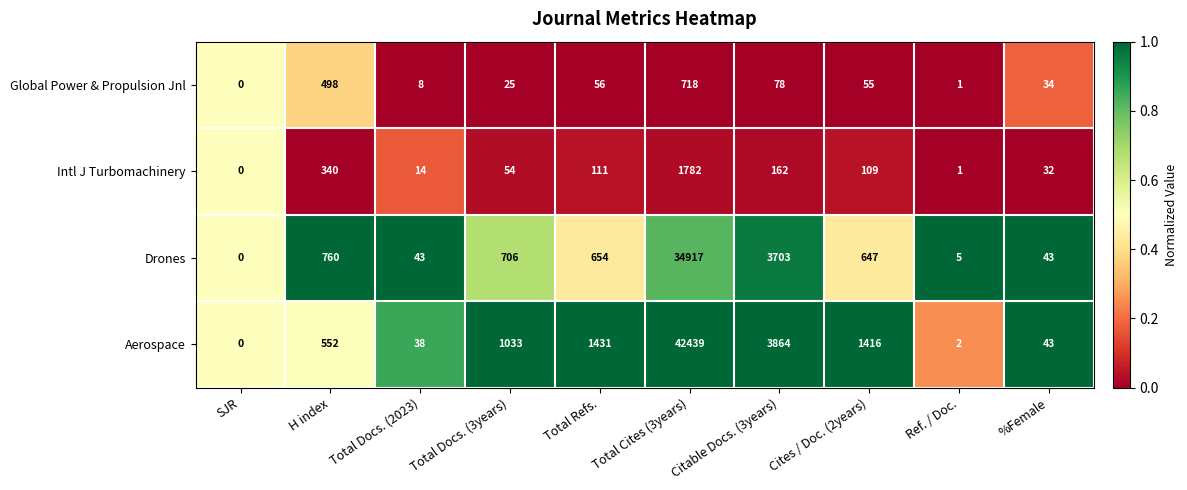

At which category is the sum across all series the highest?

Total Cites (3years)